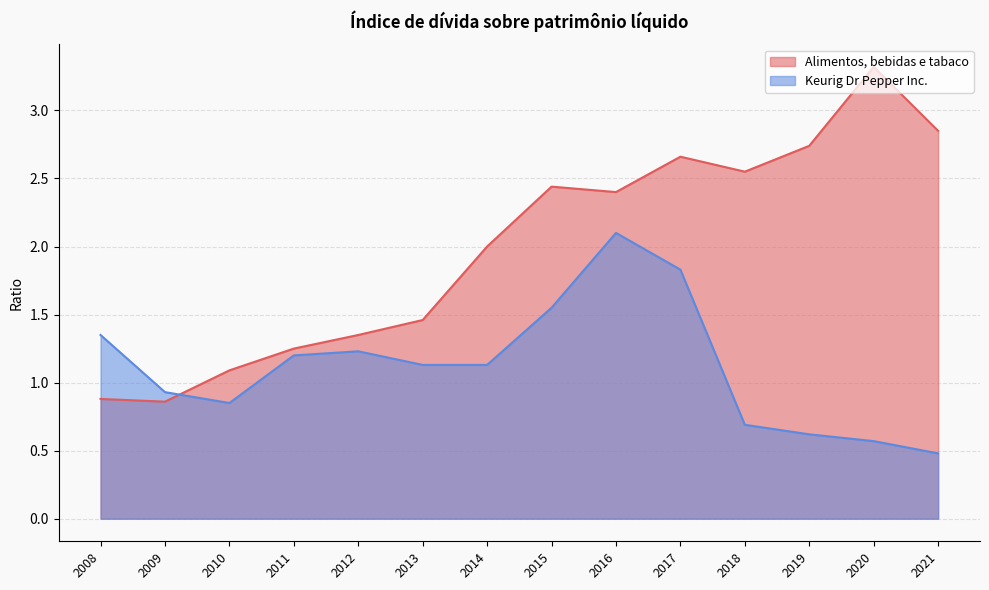

At which label does Keurig Dr Pepper Inc. first exceed 1?

2008